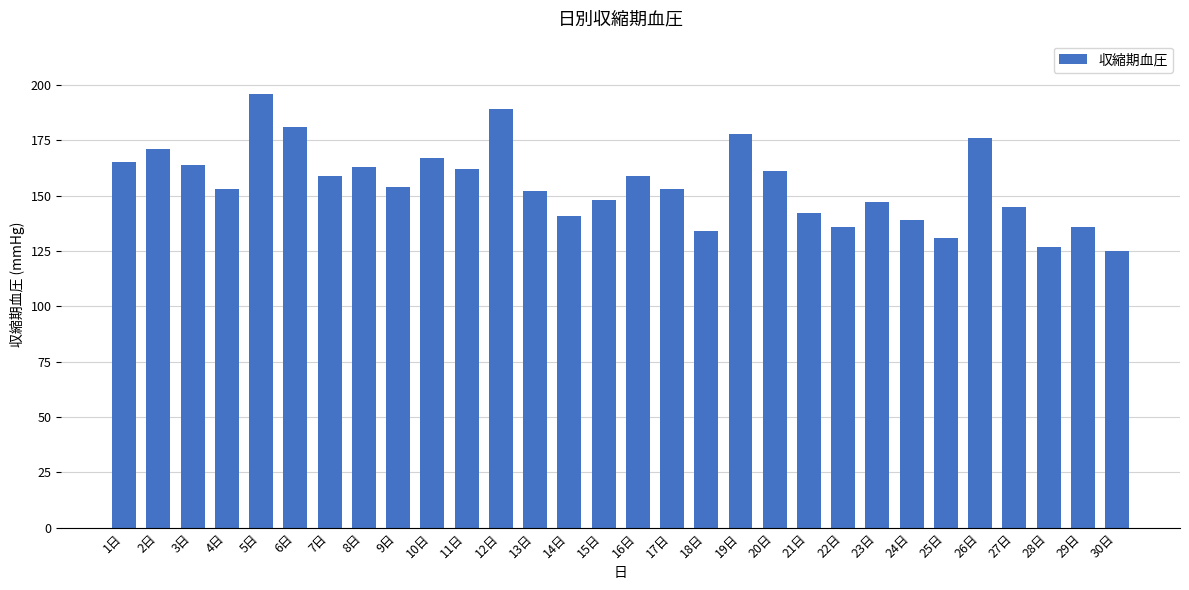

At which label does the data first exceed 154?

1日